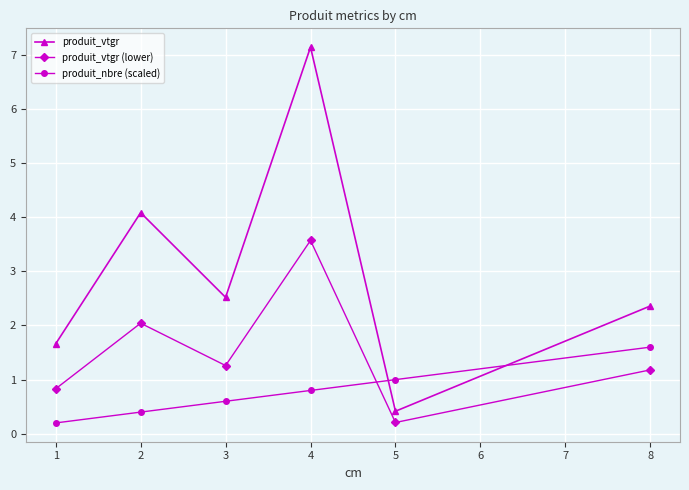

How many distinct data groups are displayed?

3